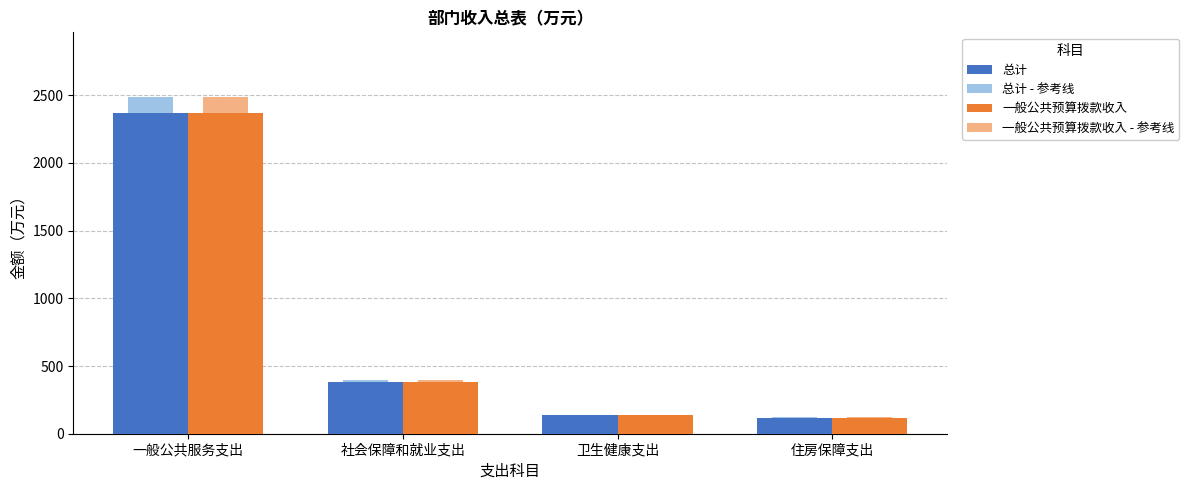

The 总计 - 参考线 series shows 19.0 at 社会保障和就业支出. True or false?

True